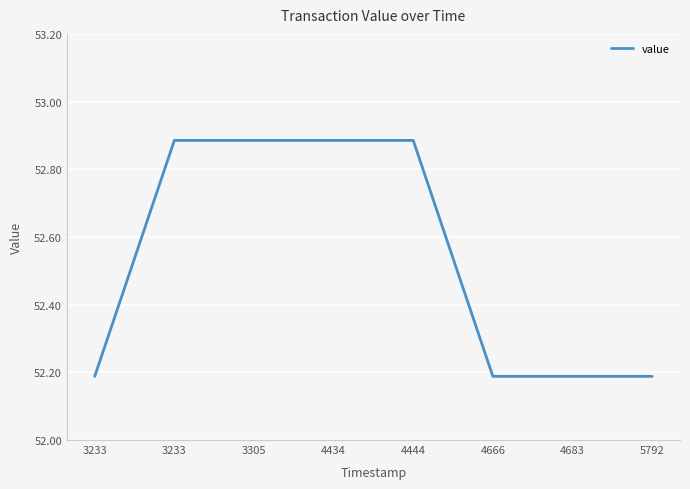

Does the chart have visible grid lines?

Yes